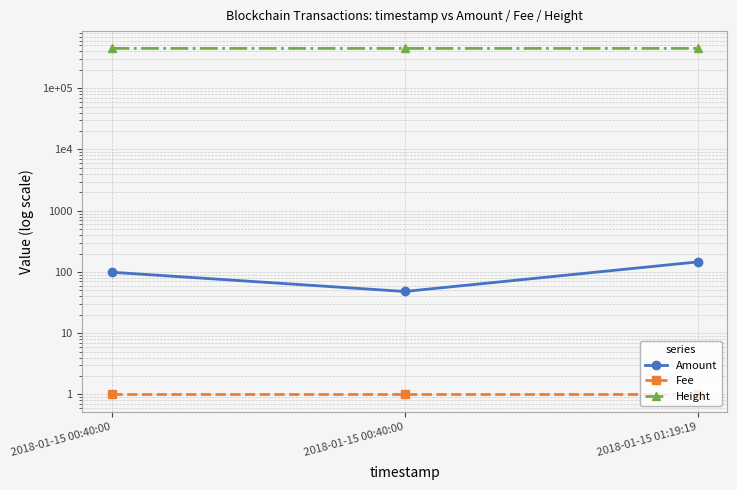

Reading left to right, extract all data points from this chart.

Amount: 99	48	146
Fee: 1	1	1
Height: 447511	447511	447520